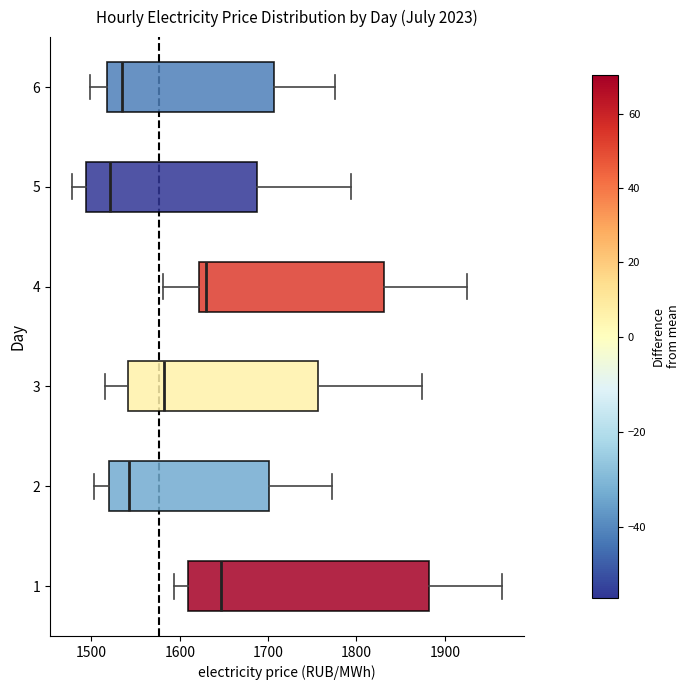

Which box has the furthest to the right median line?

1